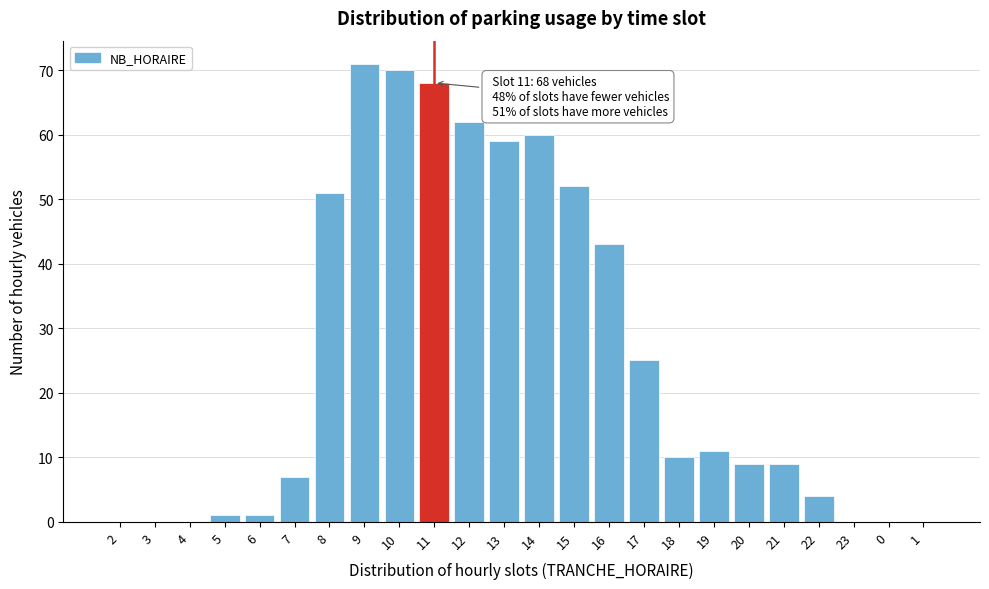

Reading left to right, what are all the values shown in this chart?

2=0	3=0	4=0	5=1	6=1	7=7	8=51	9=71	10=70	11=68	12=62	13=59	14=60	15=52	16=43	17=25	18=10	19=11	20=9	21=9	22=4	23=0	0=0	1=0